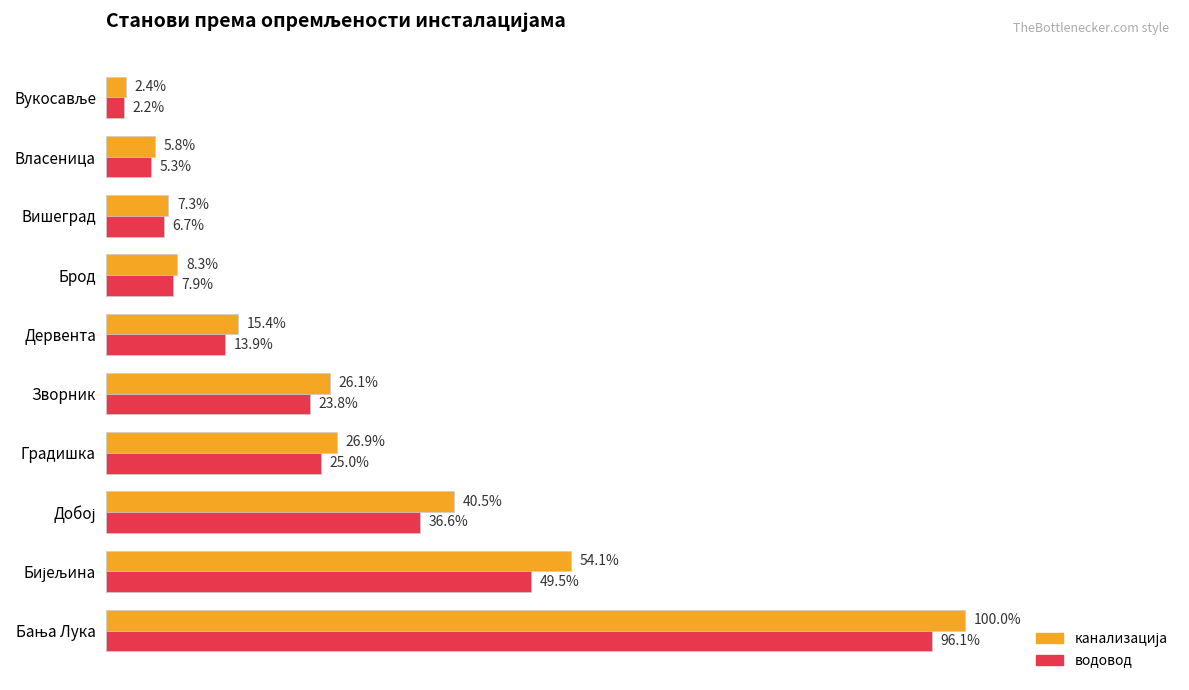

What are all the series names shown in the legend?

канализација, водовод